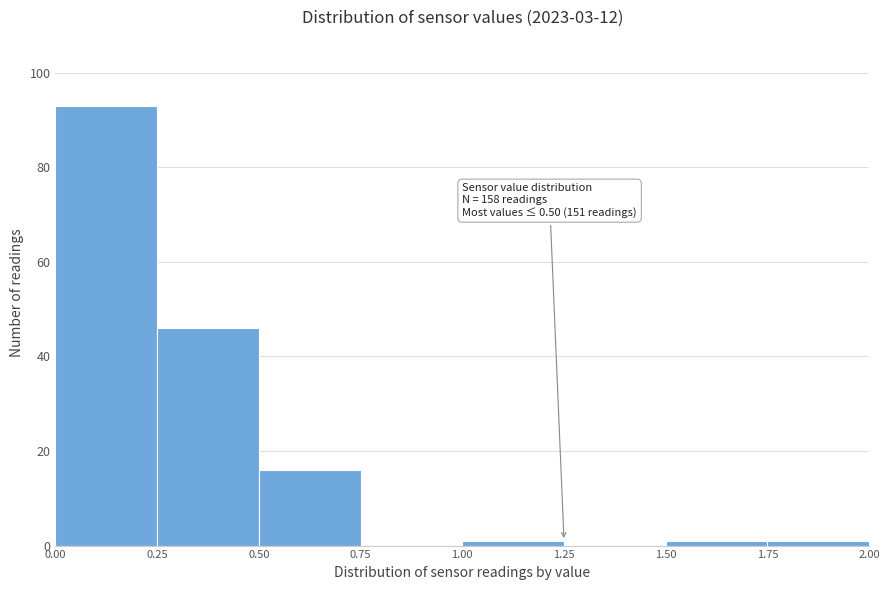

Which range on the x-axis has the tallest bar?

0.00 to 0.25